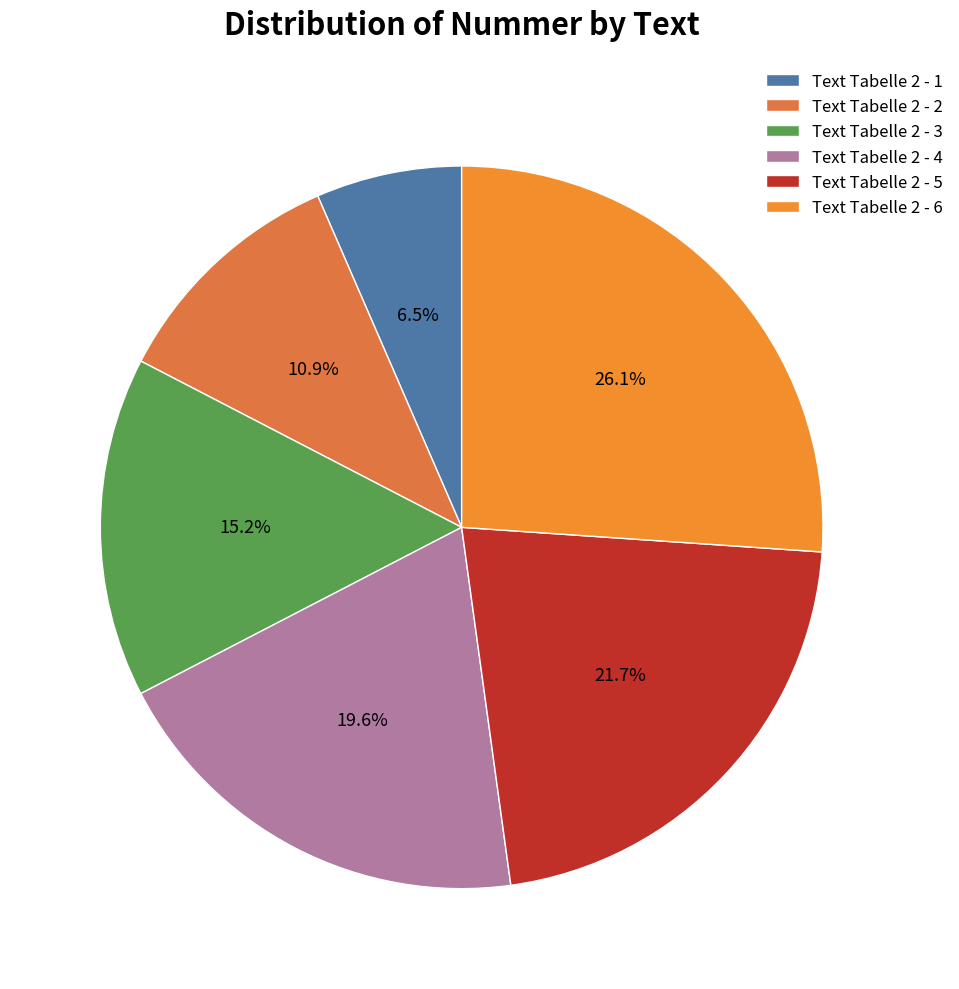

Rank the categories by value from highest to lowest.

Text Tabelle 2 - 6, Text Tabelle 2 - 5, Text Tabelle 2 - 4, Text Tabelle 2 - 3, Text Tabelle 2 - 2, Text Tabelle 2 - 1